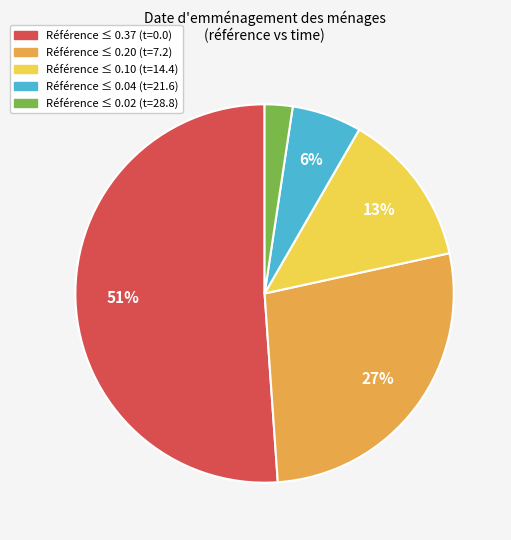

To the nearest percent, what is the average slice percentage?

20%